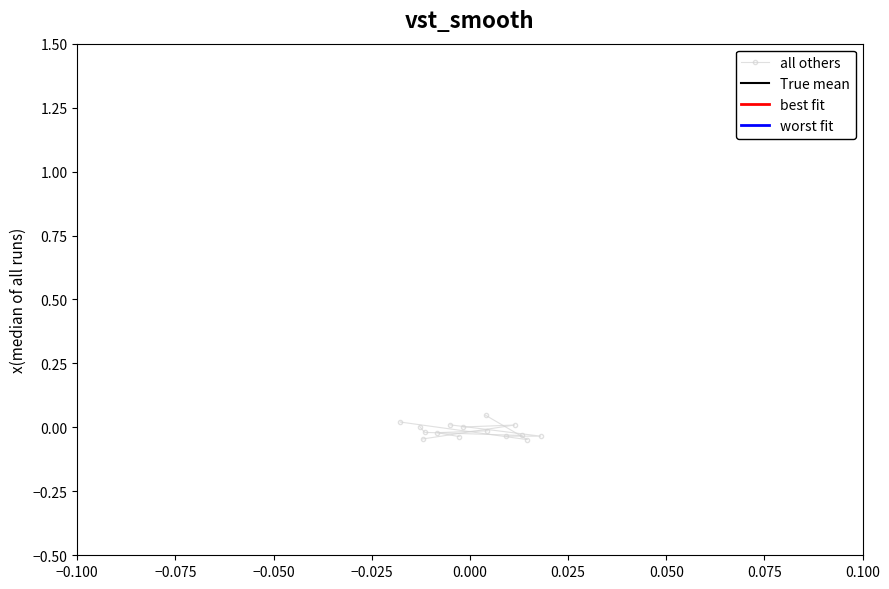

Is it true that best fit equals 0.0 at 0.000?

True